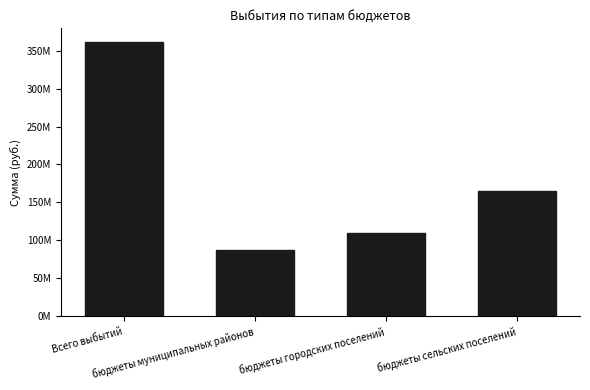

Which has a higher value, Всего выбытий or бюджеты муниципальных районов?

Всего выбытий